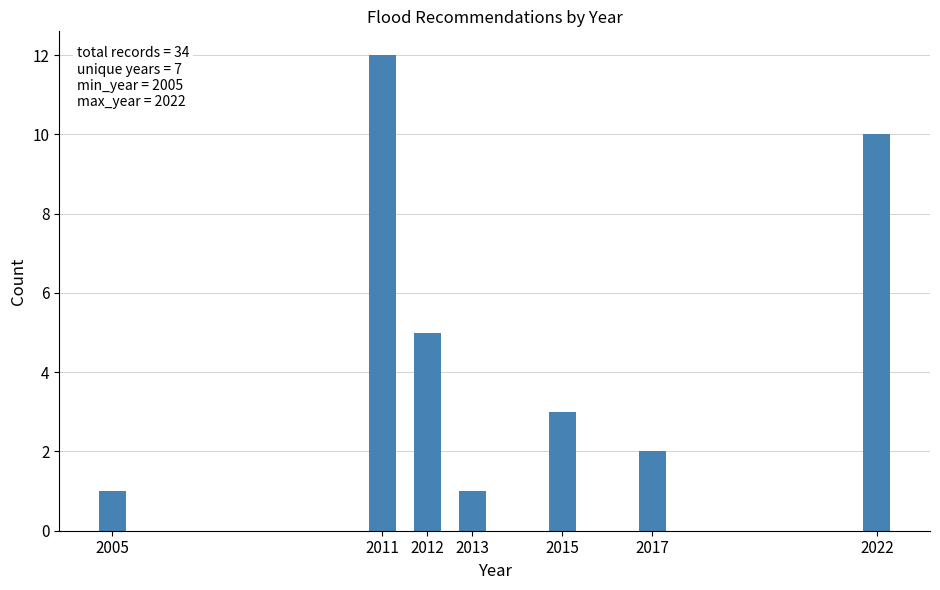

Reading left to right, extract all data points from this chart.

1	12	5	1	3	2	10